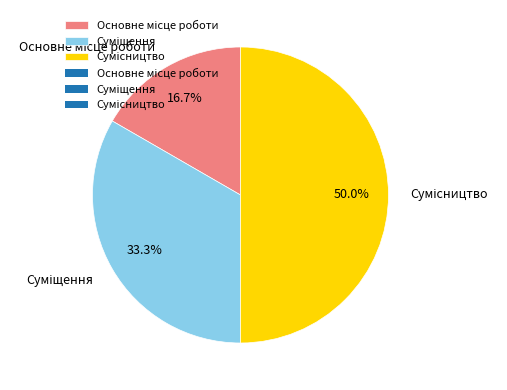

What percentage is the Суміщення slice, to the nearest percent?

33%